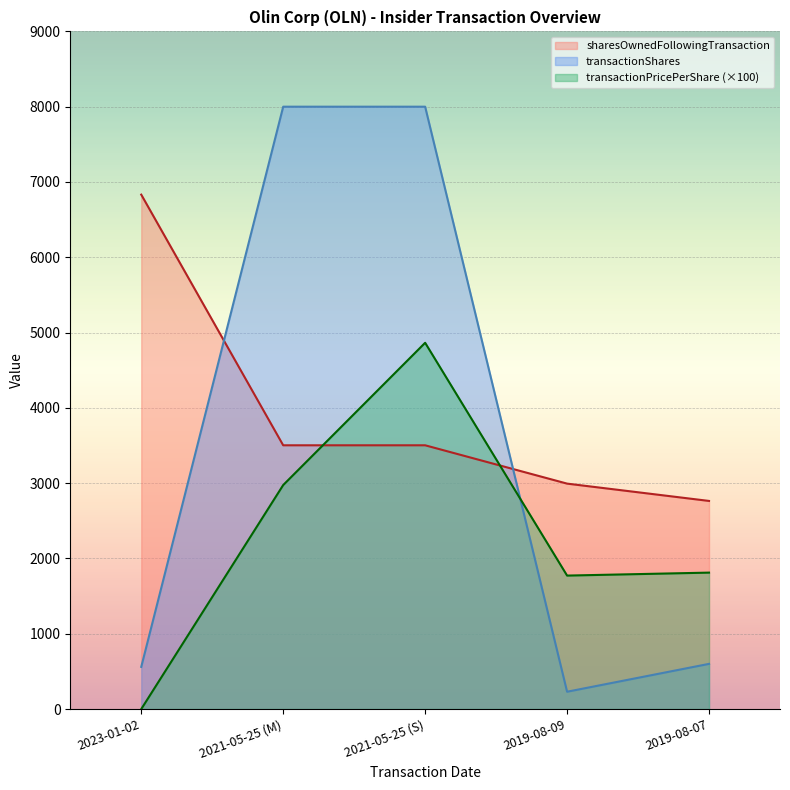

What is the maximum value shown in the chart?

8000.0